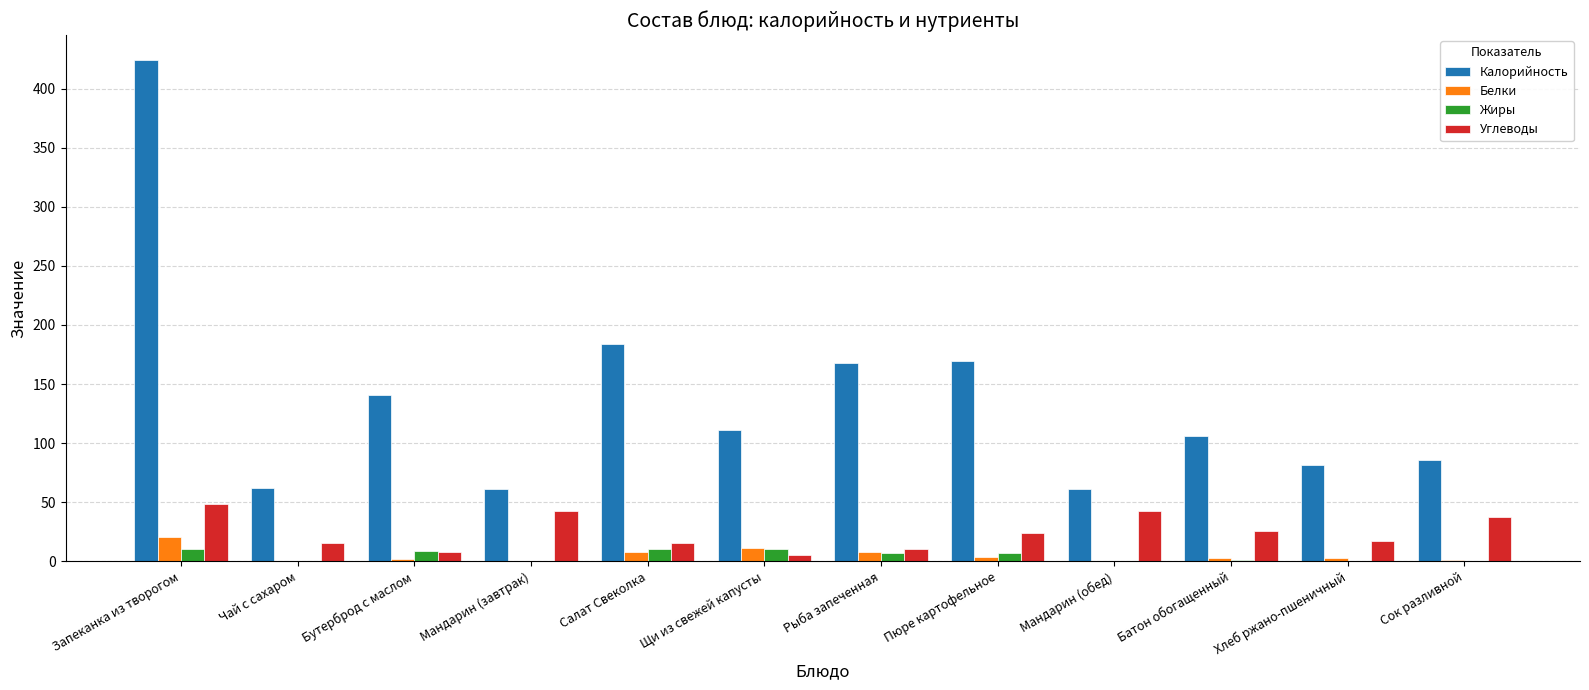

How many groups of bars are there?

12